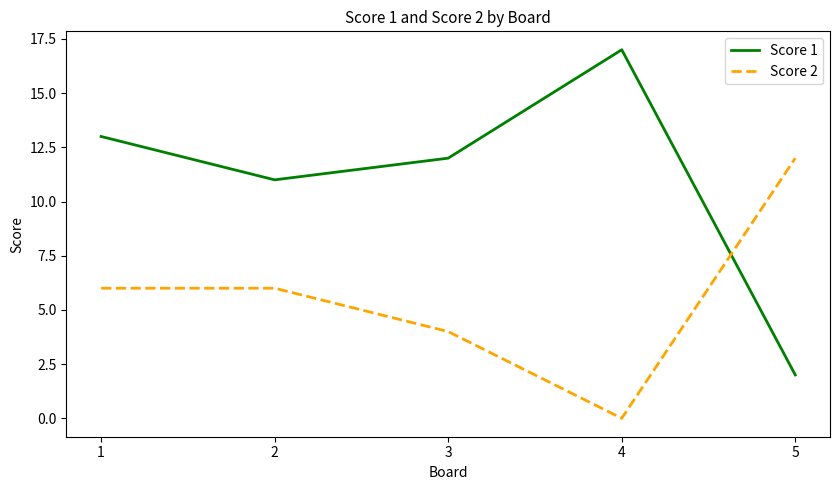

At which label does Score 1 reach its minimum?

5